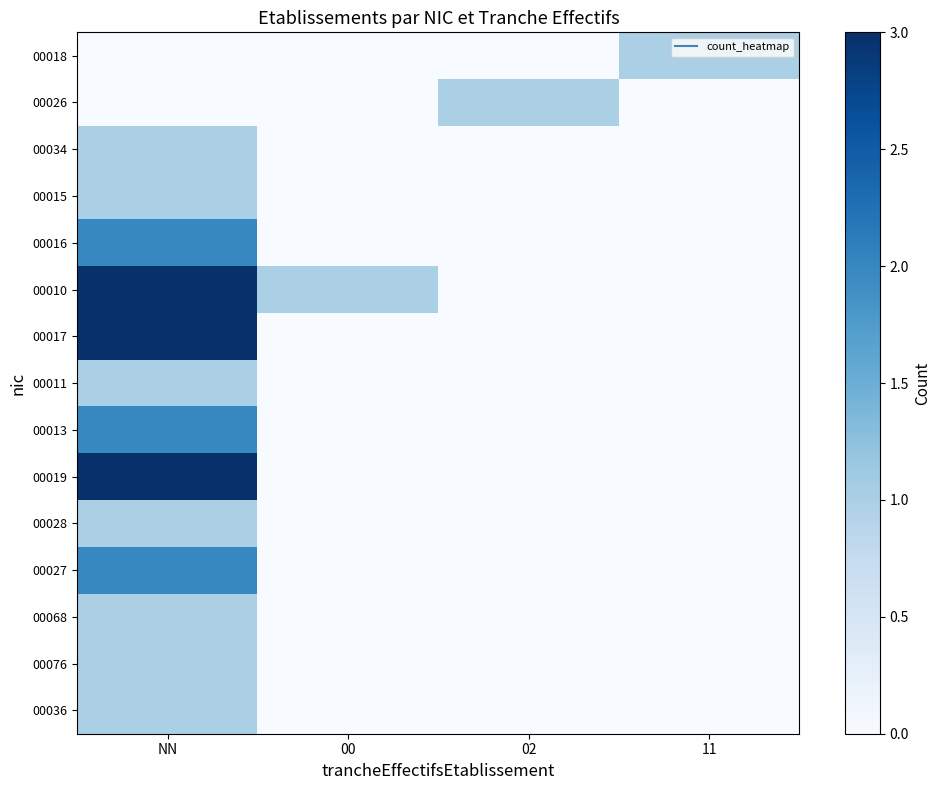

At which category does the chart reach its minimum across all series?

NN